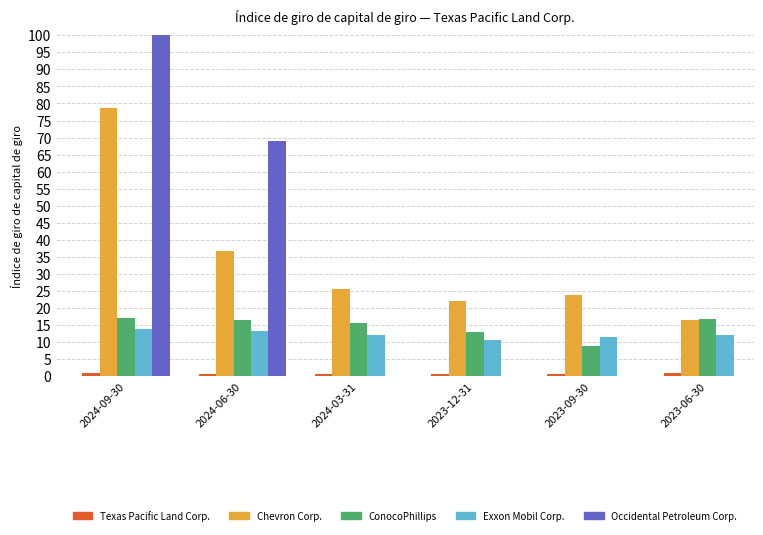

Which series changed the most between 2024-09-30 and 2023-09-30?

Occidental Petroleum Corp.